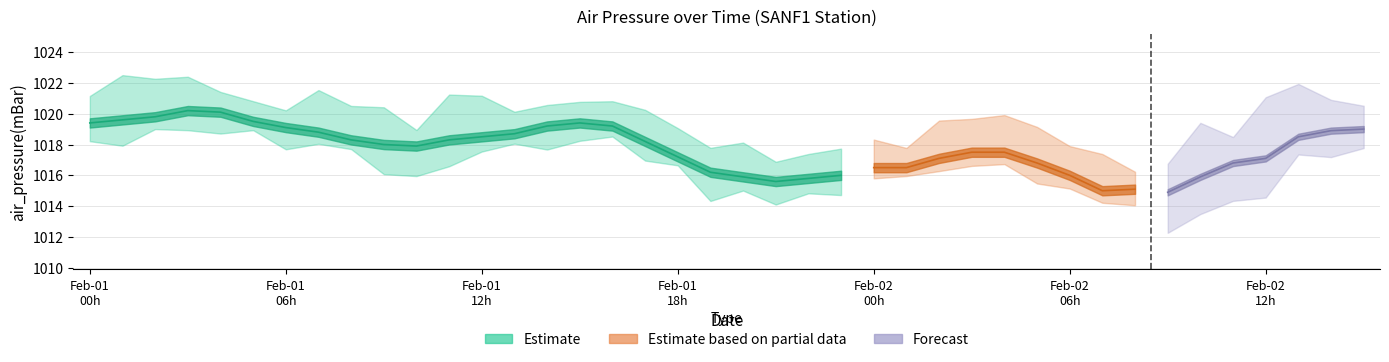

Which category has the lowest value in the air_pressure(mBar) series?

2011-02-02T09